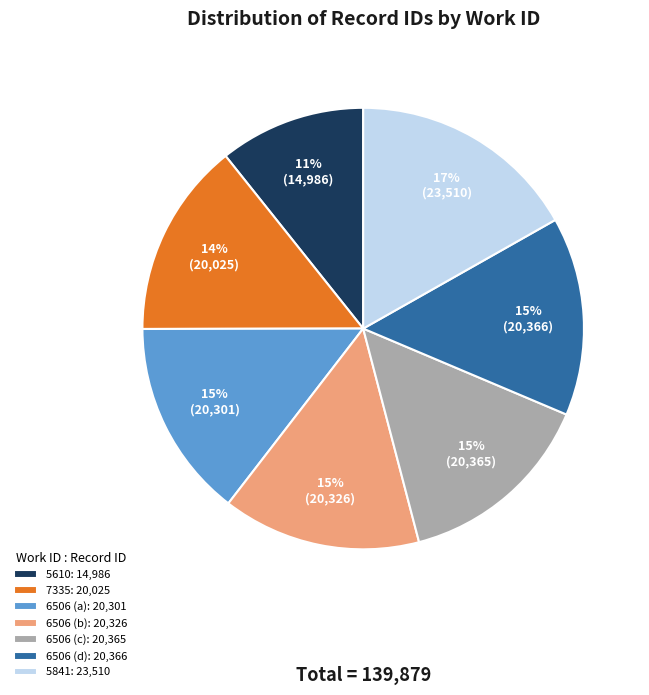

The 6506 (a) slice represents 1% of the pie. True or false?

False